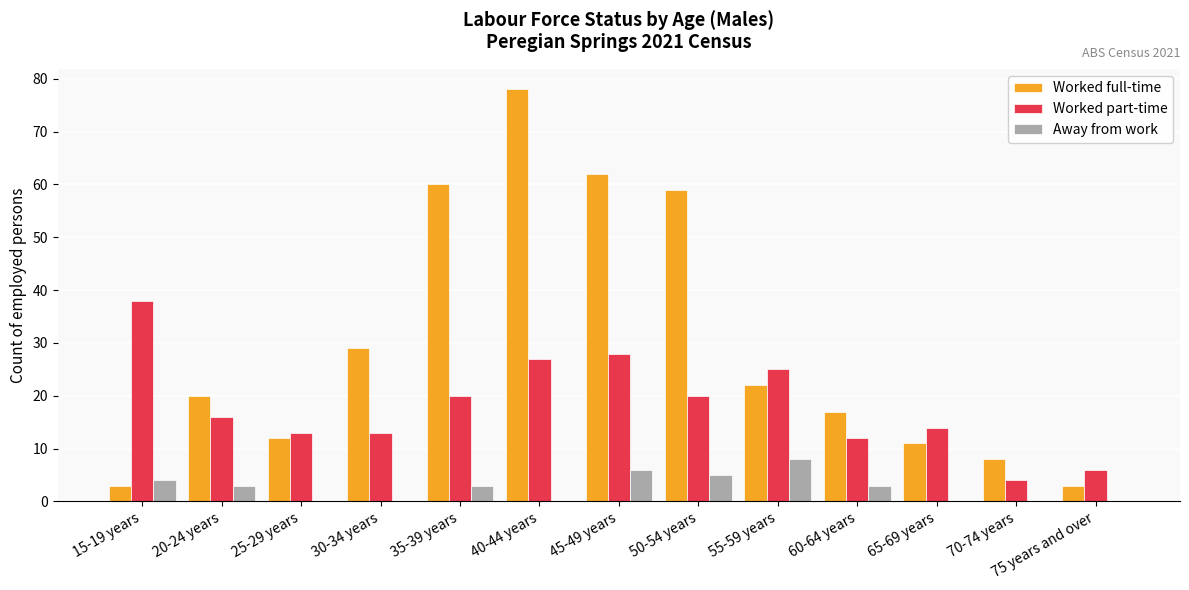

What is the approximate value of Worked full-time at 65-69 years?

11